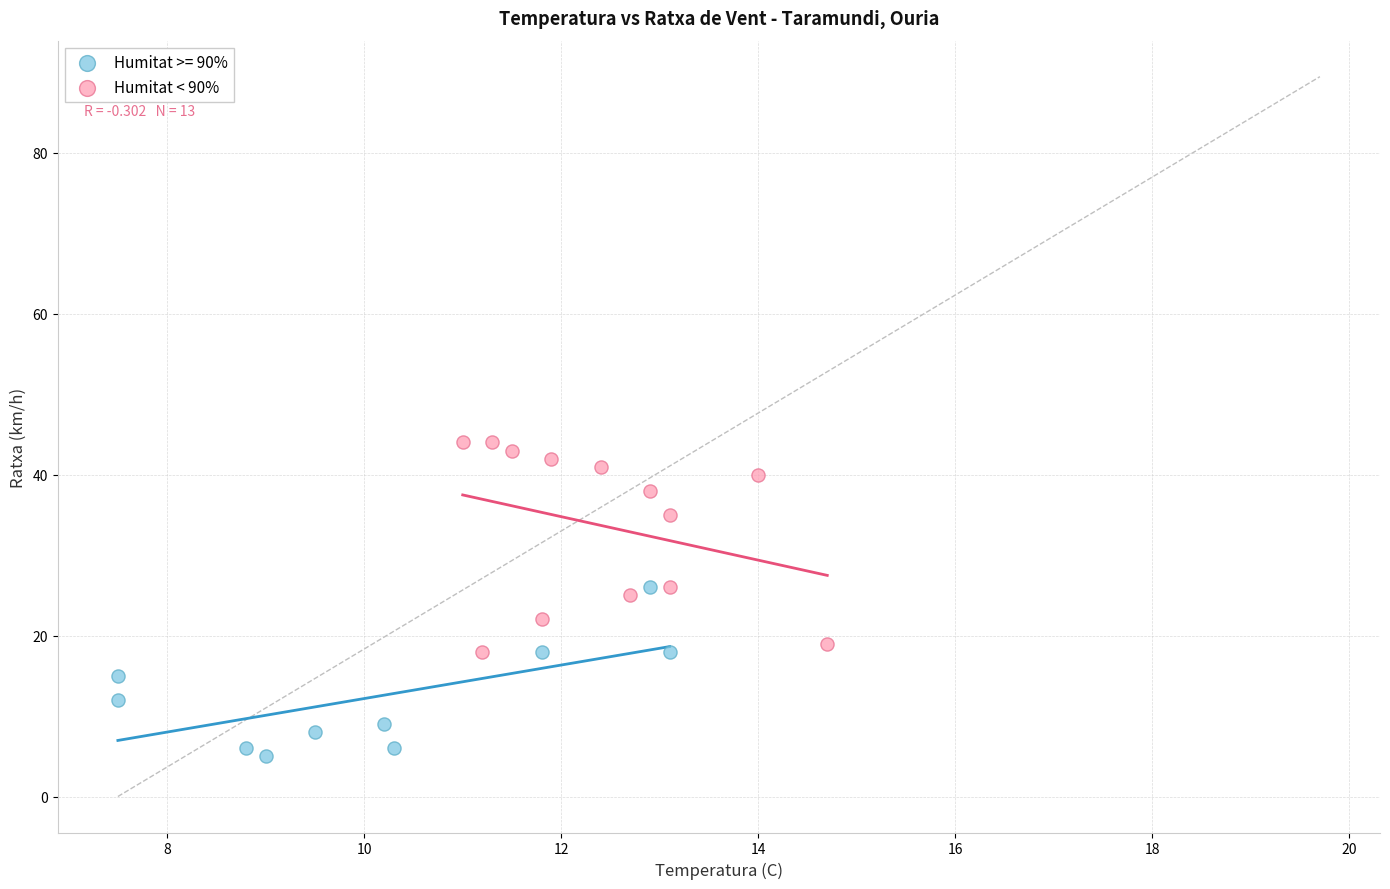

Which series contains the lowest Y value?

Humitat >= 90%